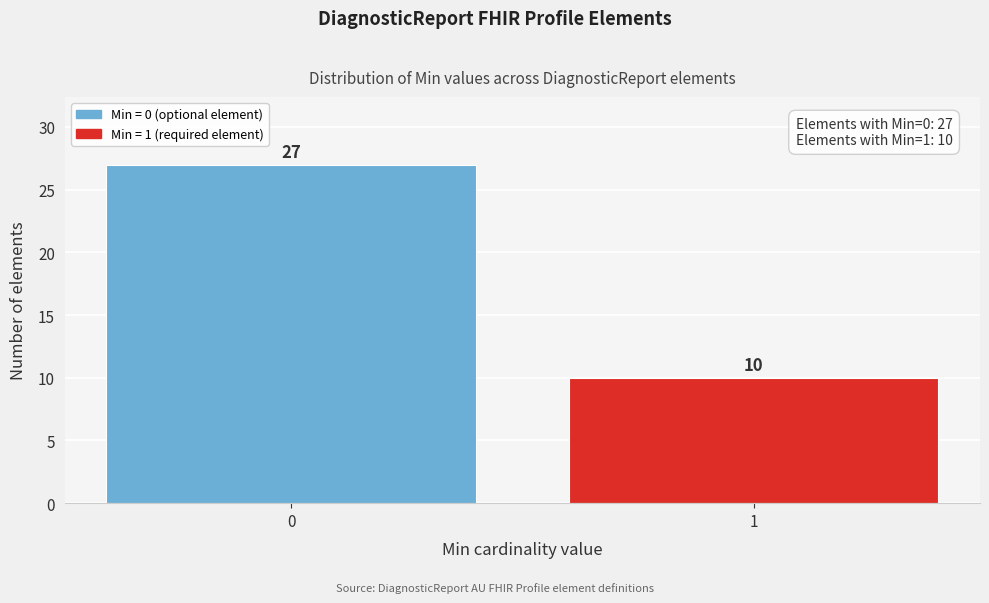

Reading right to left, what are all the values shown in this chart?

10	27